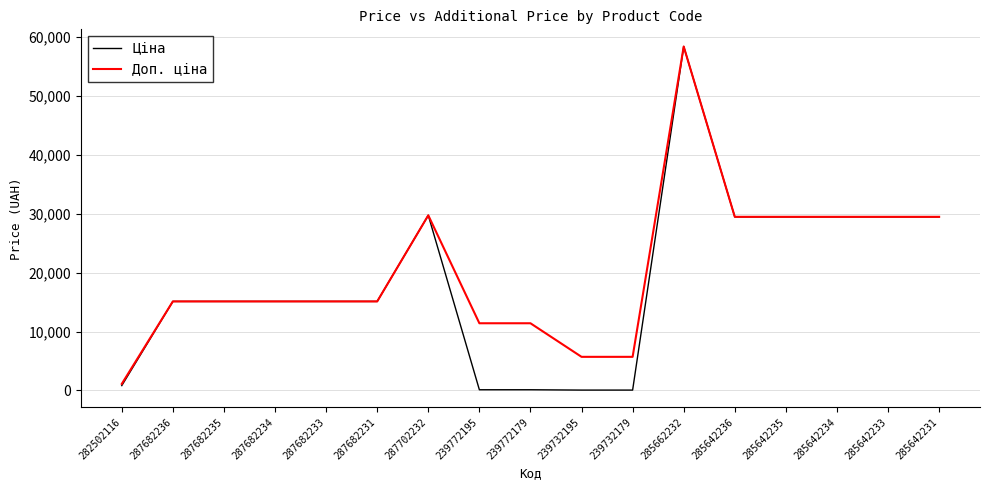

List the series in order of their overall mean, lowest first.

Ціна, Доп. ціна